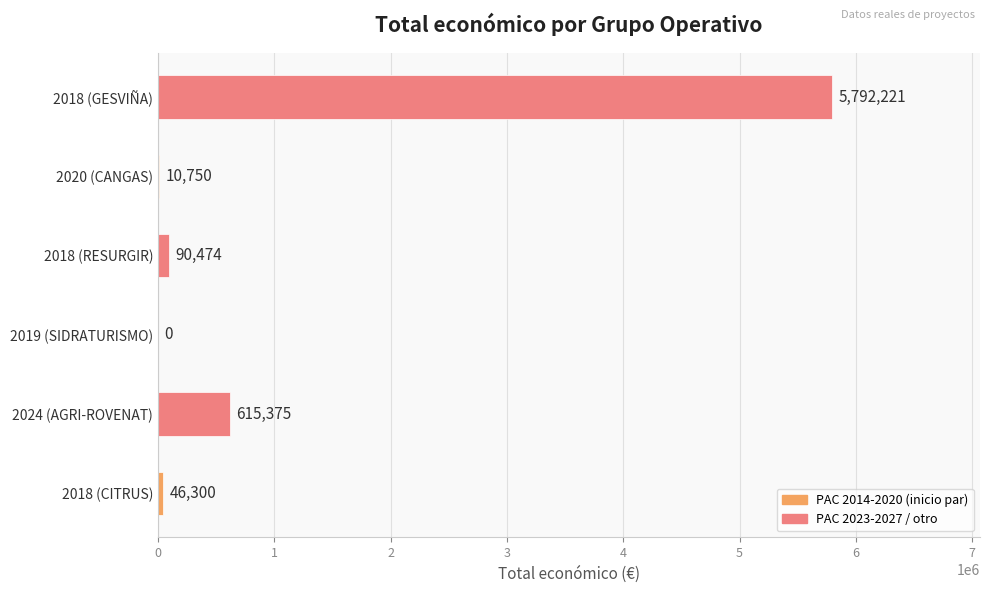

What is the greatest value displayed?

5792221